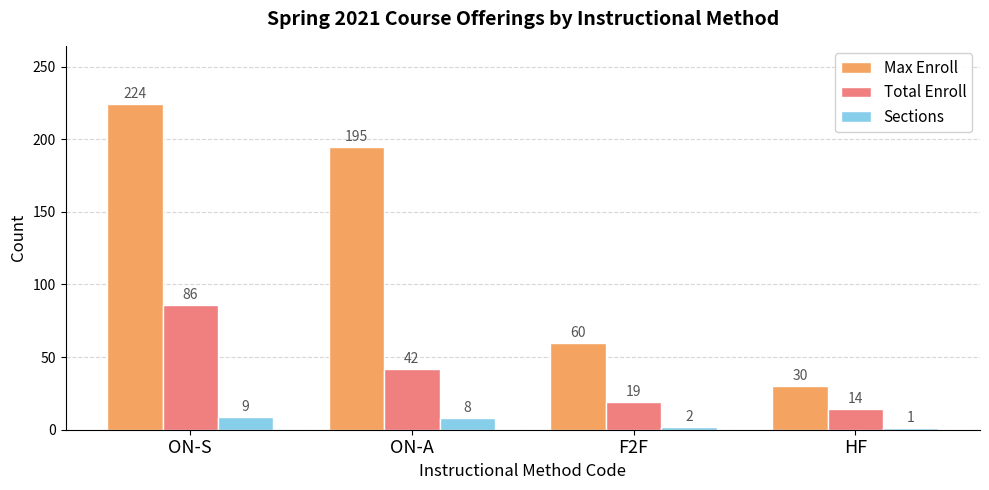

Rank the series at ON-A from lowest to highest value.

Sections, Total Enroll, Max Enroll